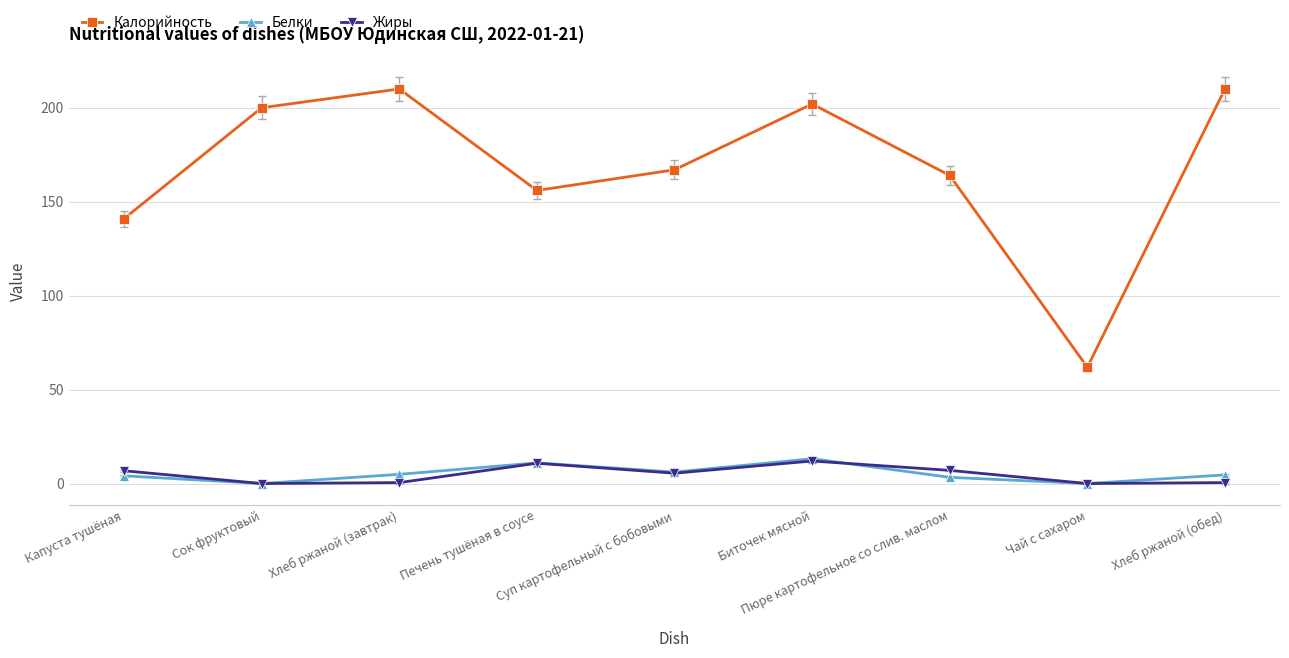

What is the average value of the Белки series?

5.3